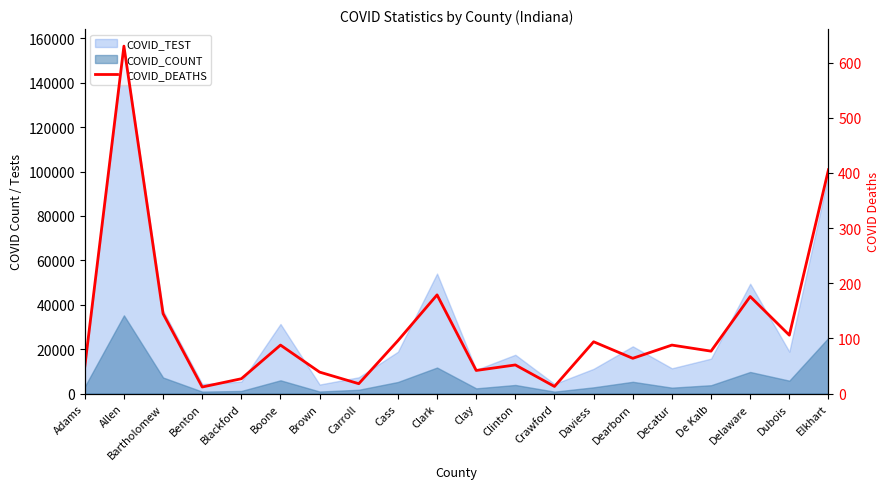

Count the number of categories in the chart.

20